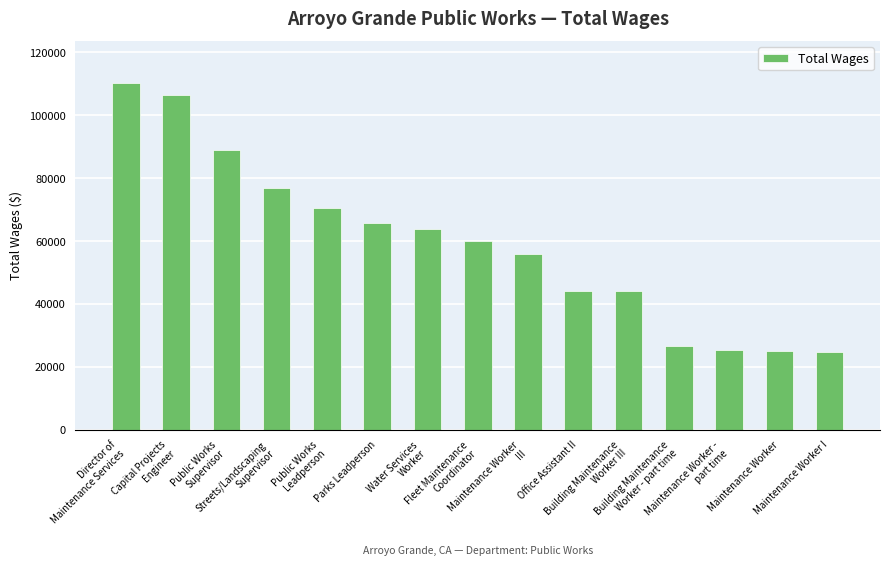

What is the difference between the maximum and second lowest values?

85218